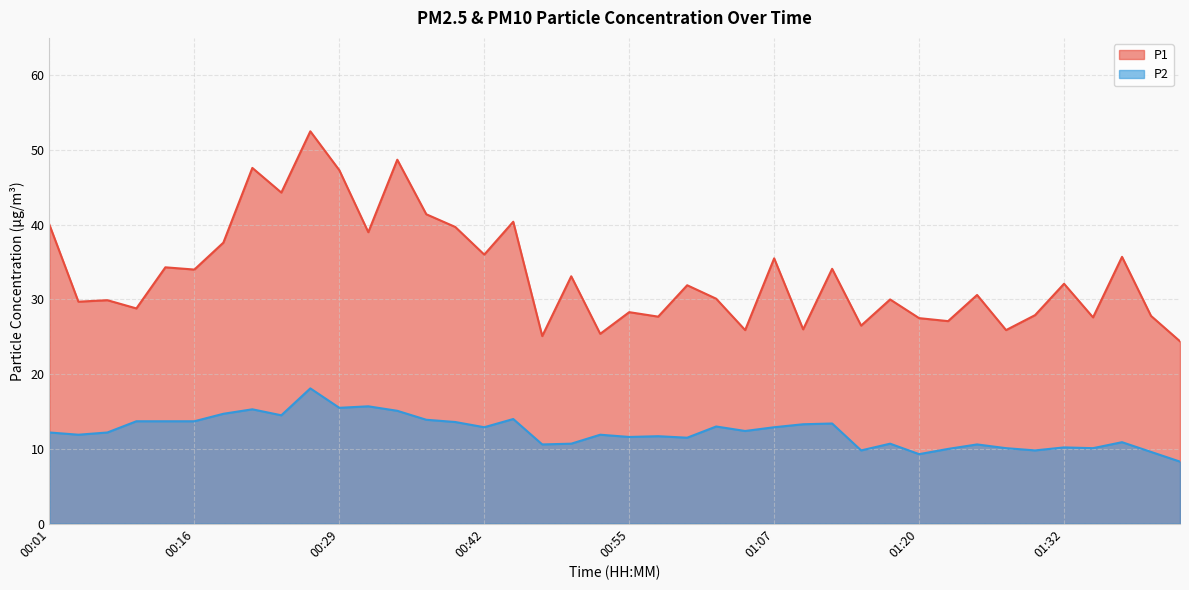

True or false: P1 and P2 intersect in this chart.

False